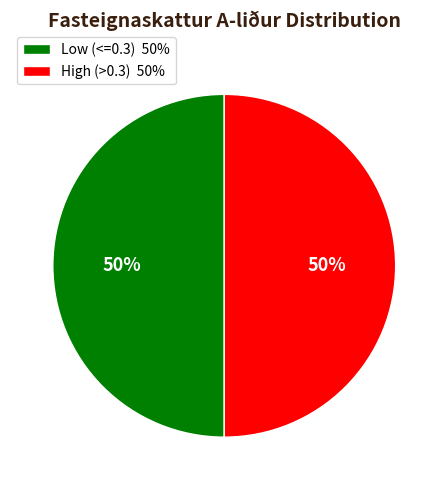

What percentage is the High (>0.3) 50% slice, to the nearest percent?

50%